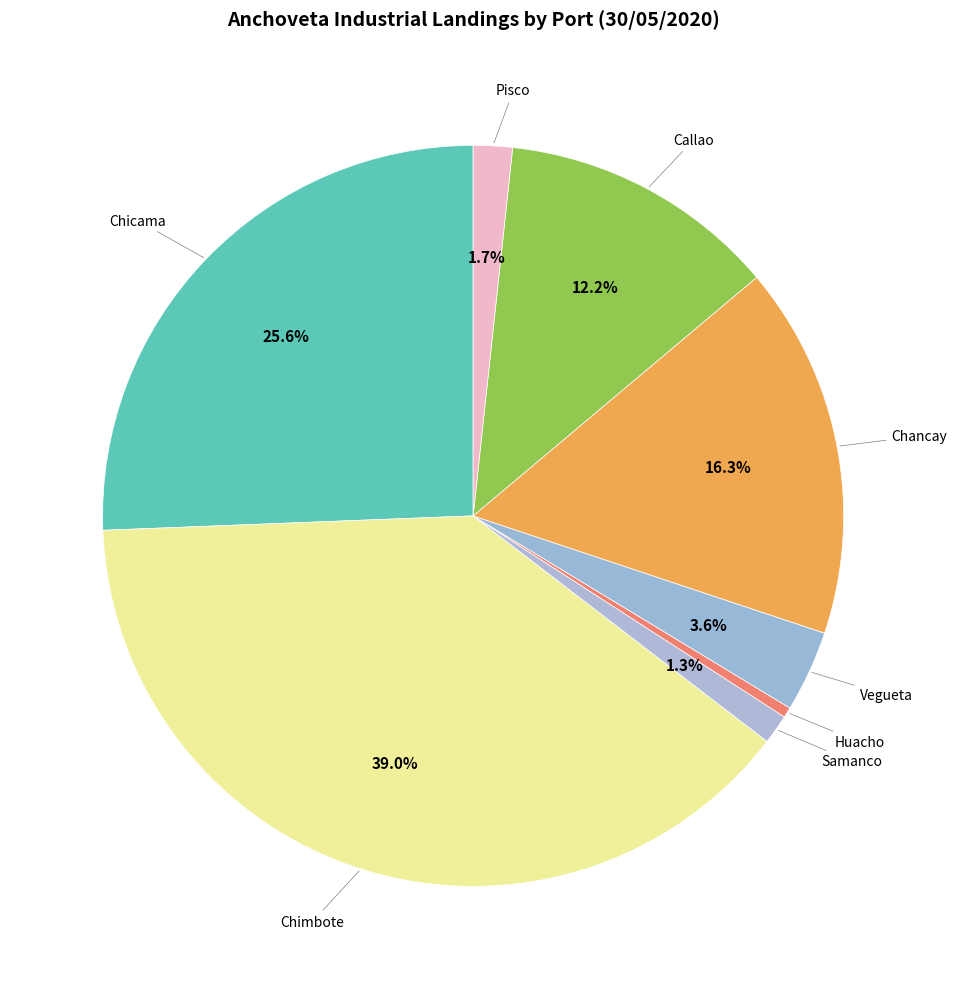

How many slices are in this pie chart?

8